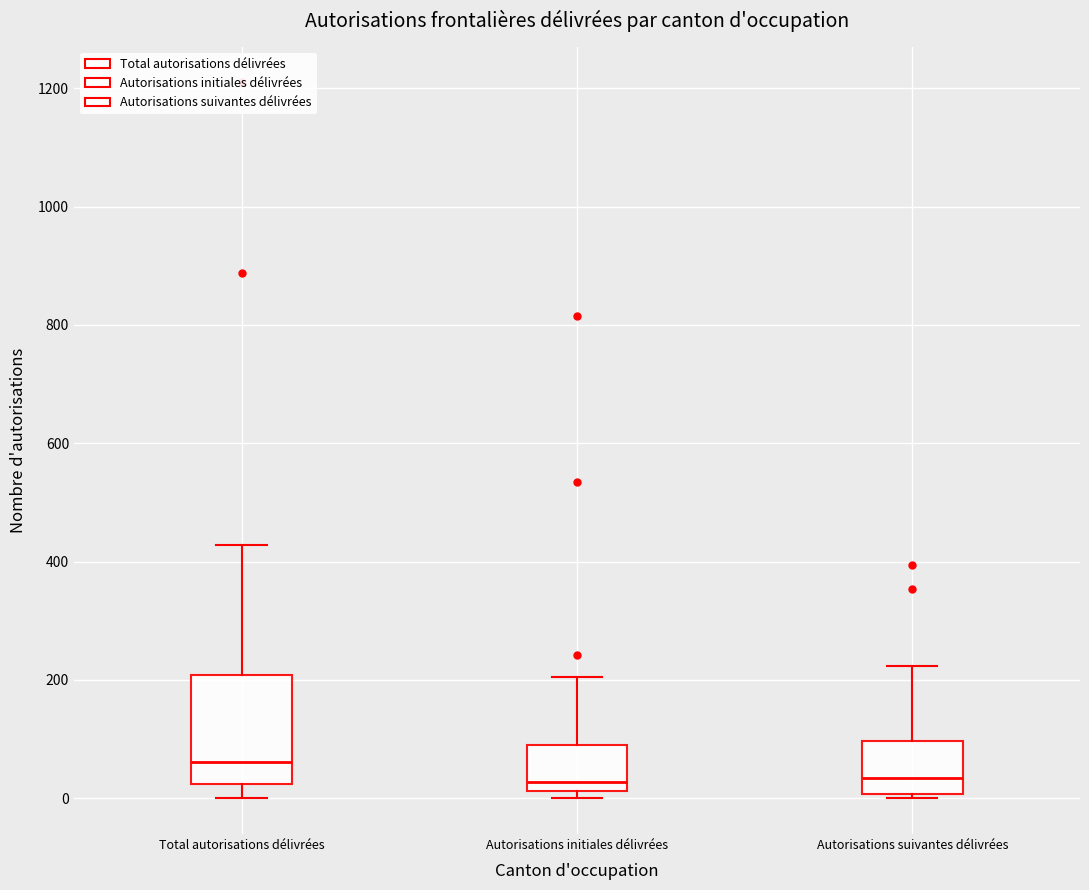

Where is the upper edge of the box for Autorisations initiales délivrées on the y-axis? The values are not printed on the chart, so give them approximately, as read against the axis.

100